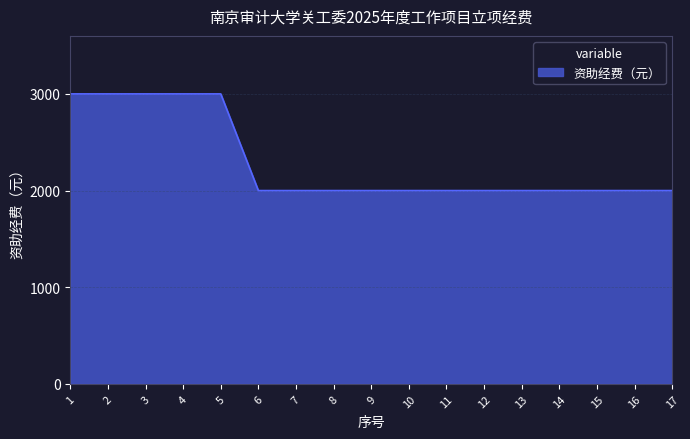

What is the ratio of the value at 13 to the value at 10?

1.0